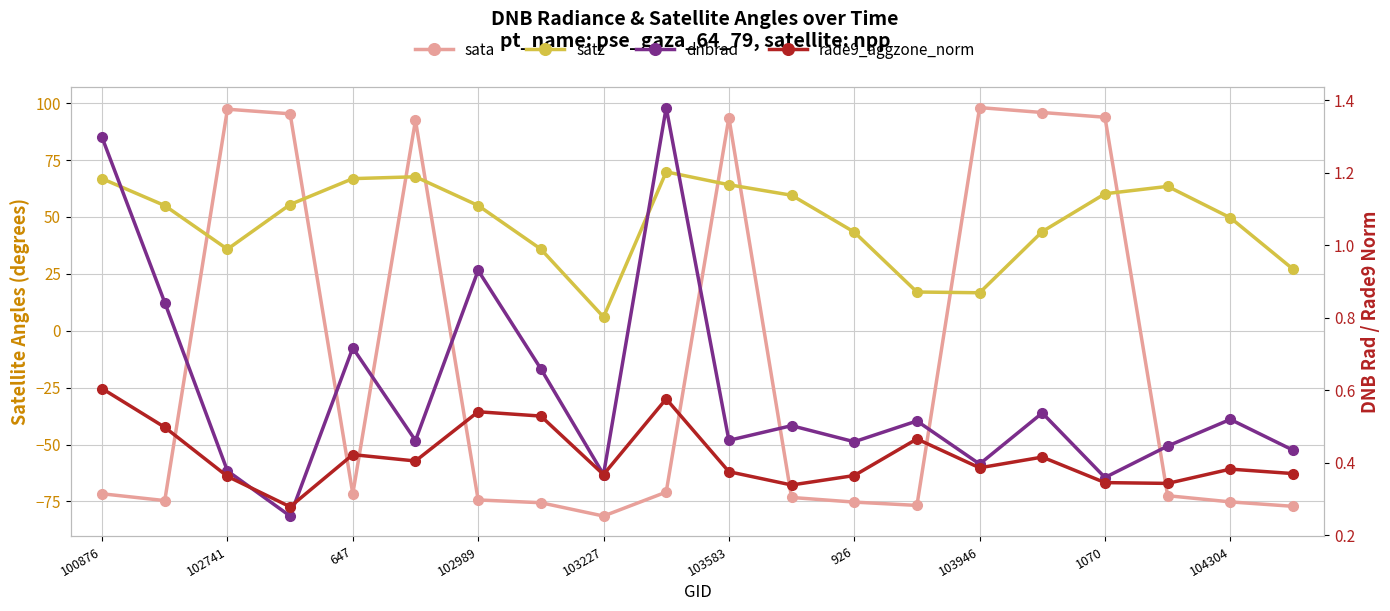

What is the sum of all dnbrad values?

11.9